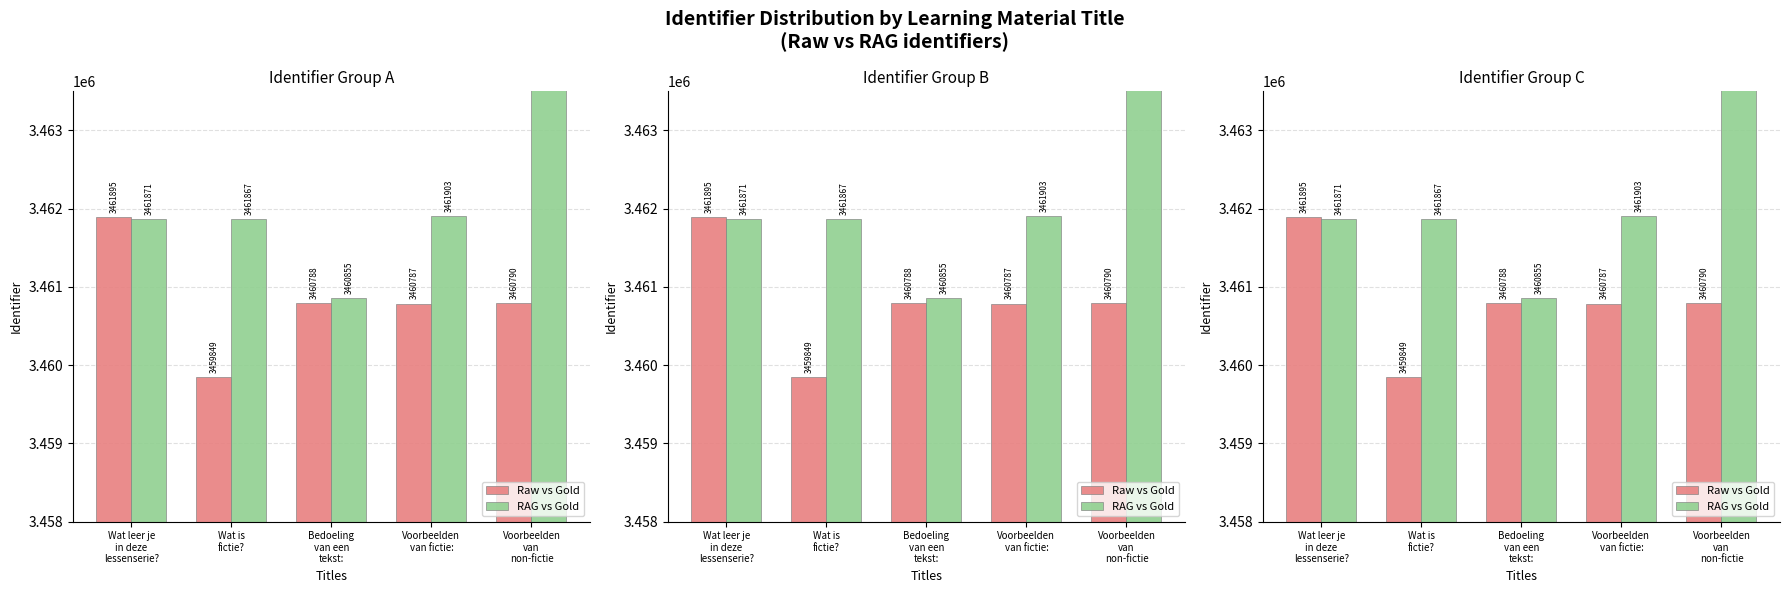

True or false: Raw vs Gold has a value of 2064200 at Wat leer je
in deze
lessenserie?.

False